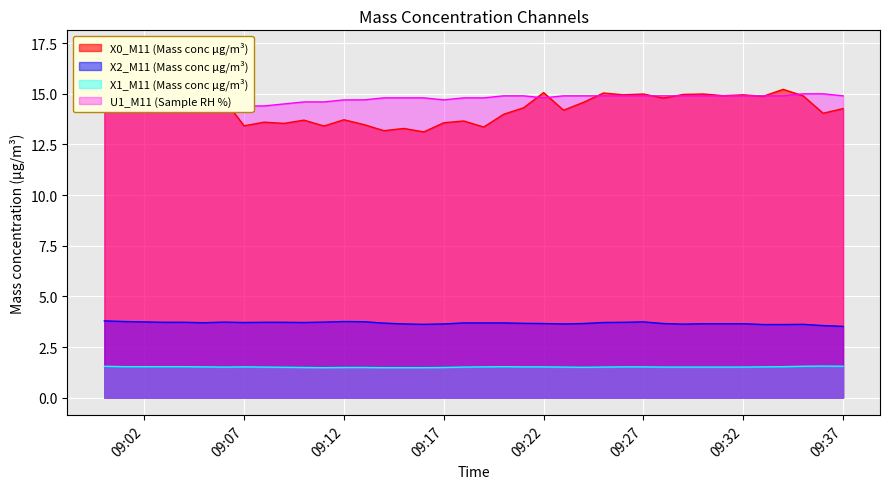

What is the label of the 16th point from the left?

2021-12-10 09:15:00